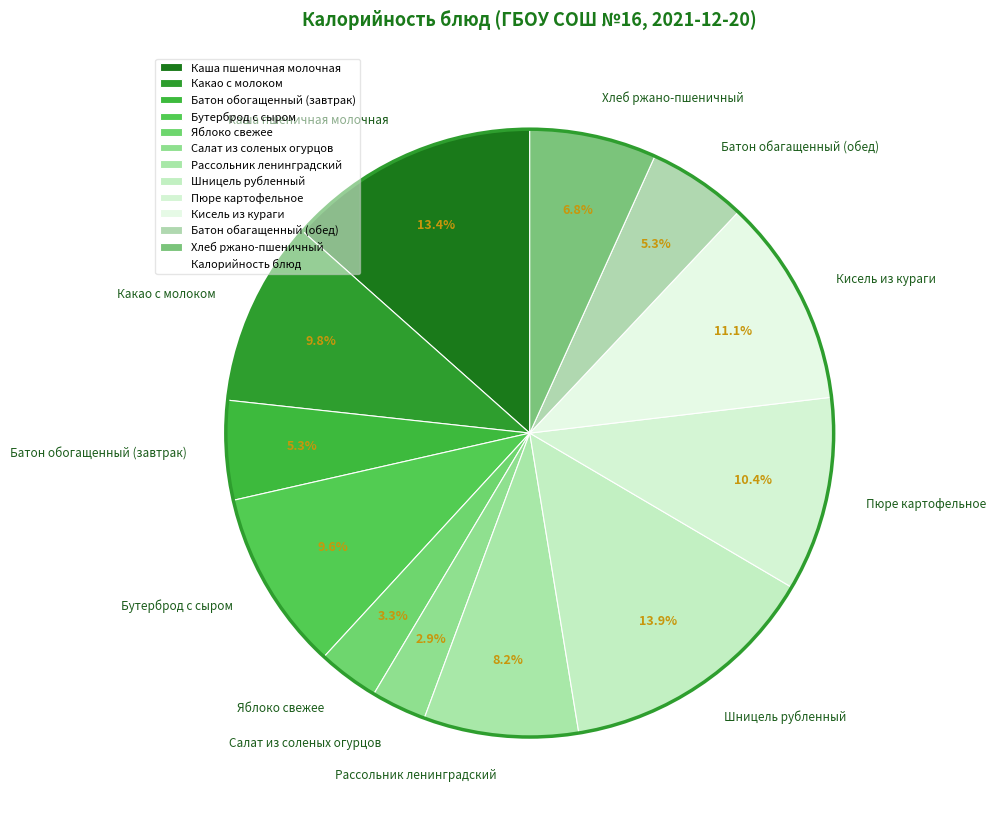

What is the ratio of the value at Батон обагащенный (обед) to the value at Хлеб ржано-пшеничный?

0.8